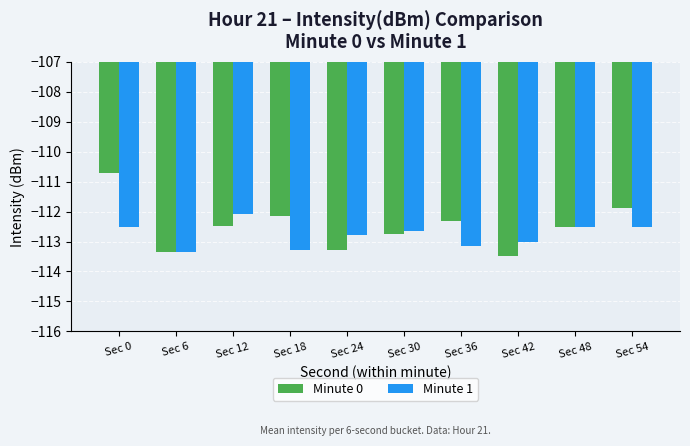

The value of Minute 1 at Sec 12 is -149.1. True or false?

False